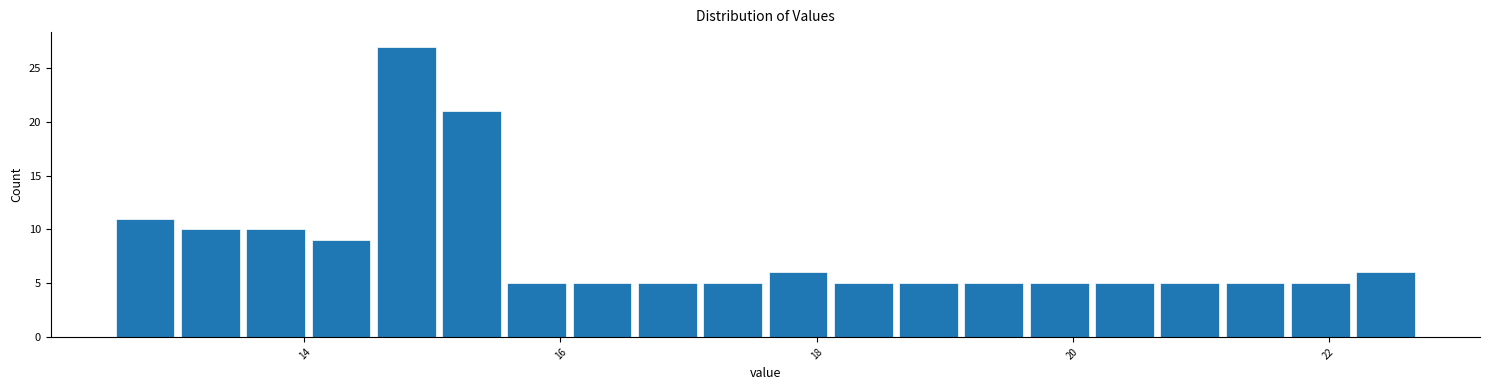

Read against the x-axis, roughly where is the centre of the tallest bar?

14.8